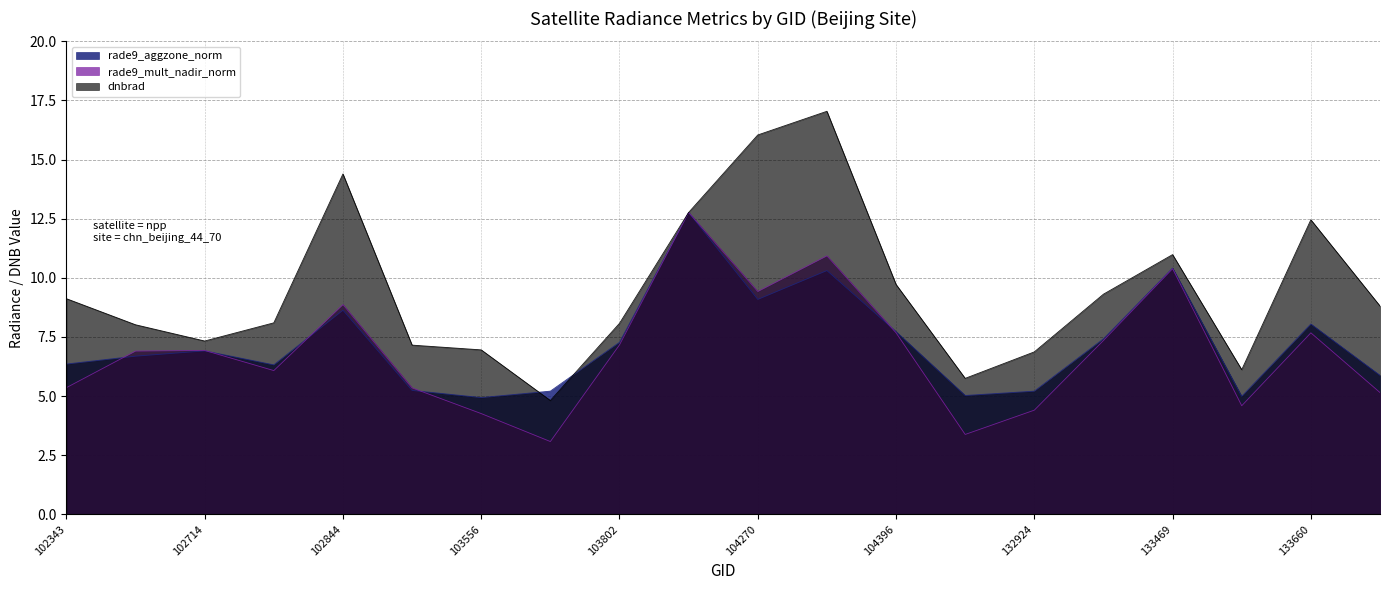

Where is rade9_mult_nadir_norm nearest to the value 7?

102714